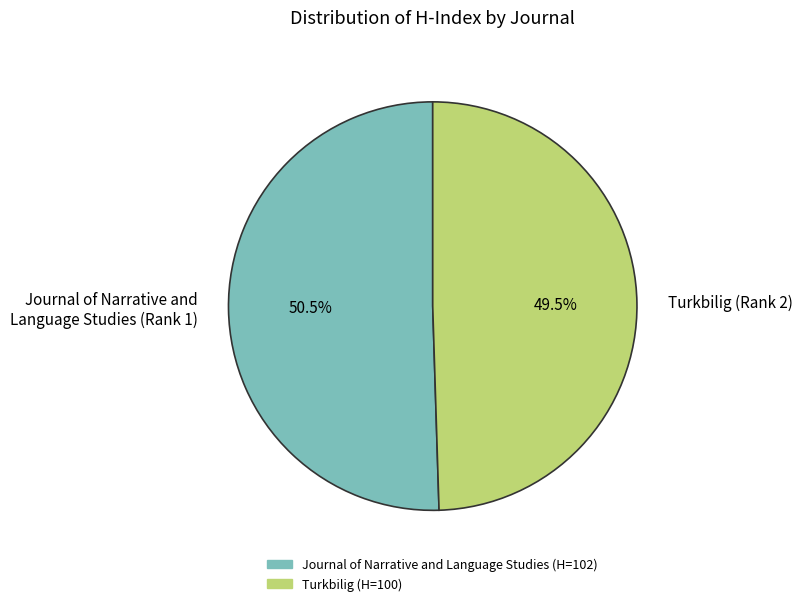

Approximately how many times larger is the value at Journal of Narrative and Language Studies (Rank 1) compared to Turkbilig (Rank 2)?

1.0